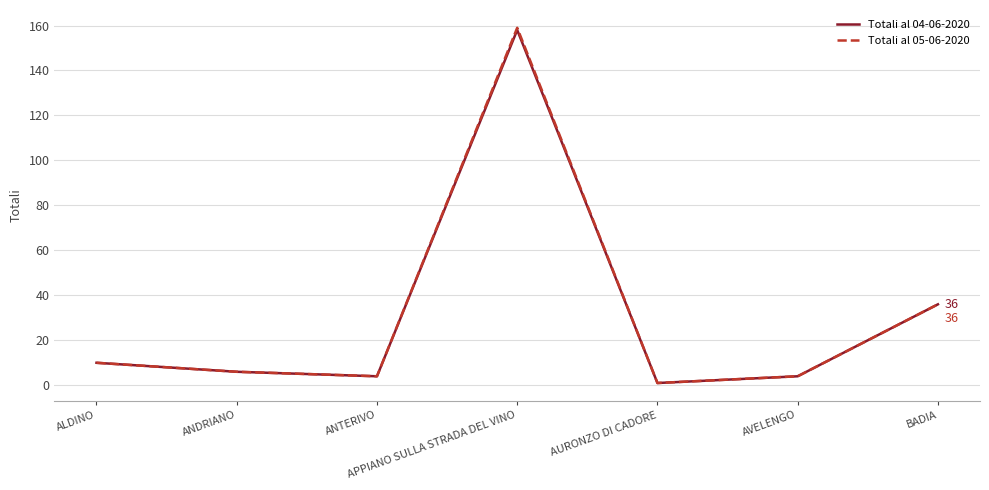

Is the value of Totali al 04-06-2020 at ANTERIVO greater than the value of Totali al 05-06-2020 at AURONZO DI CADORE?

Yes